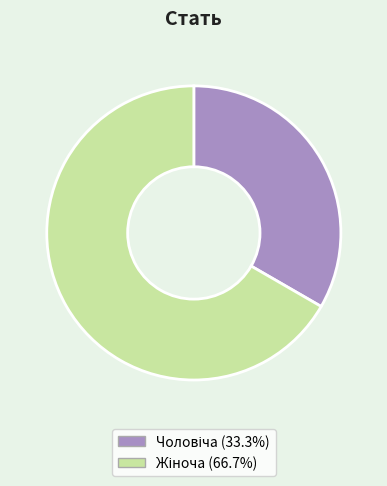

Does any single category account for the majority?

Yes